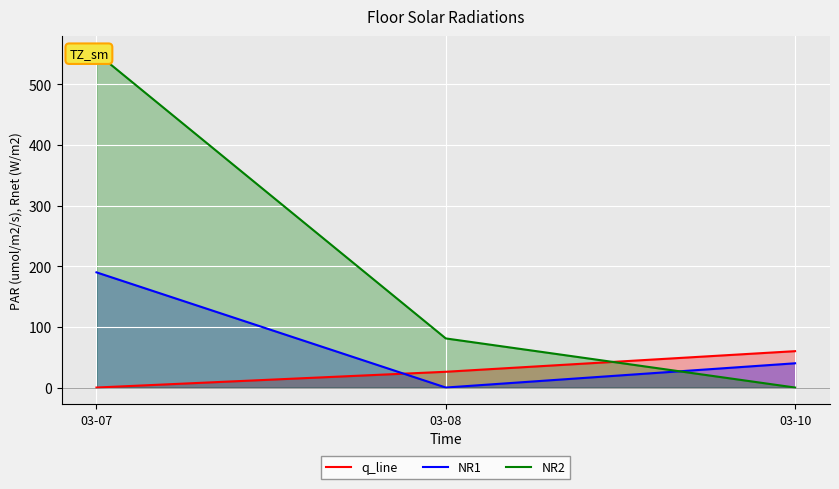

Count the number of categories in the chart.

3